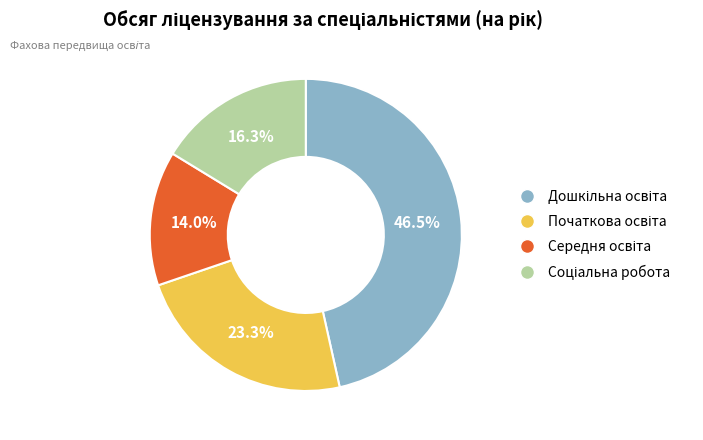

Does any single category account for the majority?

No